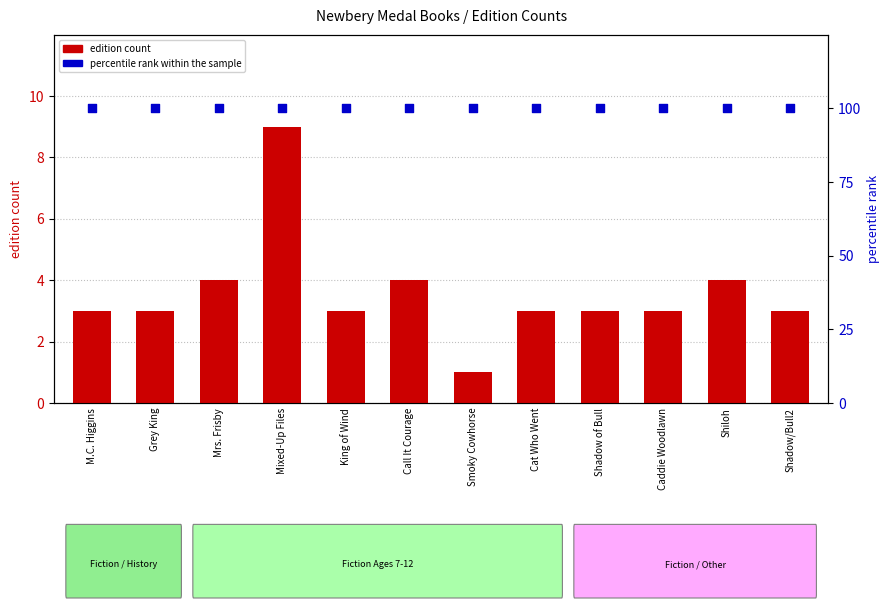

What is the total value across all series at Cat Who Went?

103